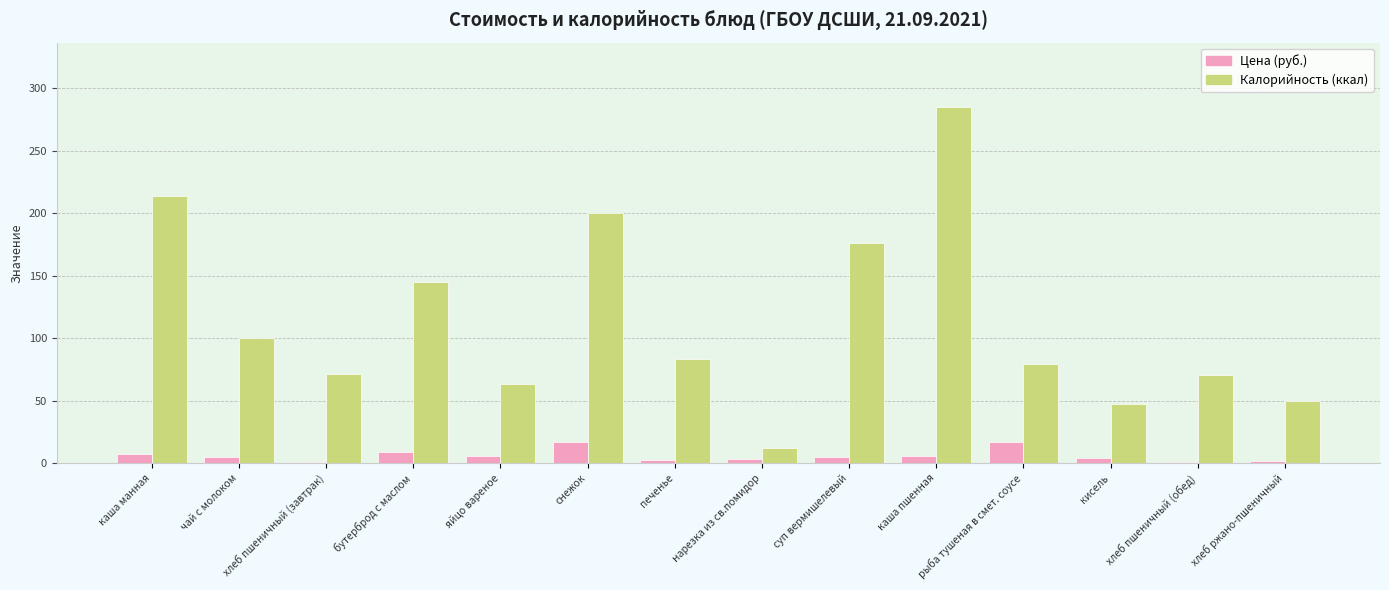

How many categories are shown in the chart?

14